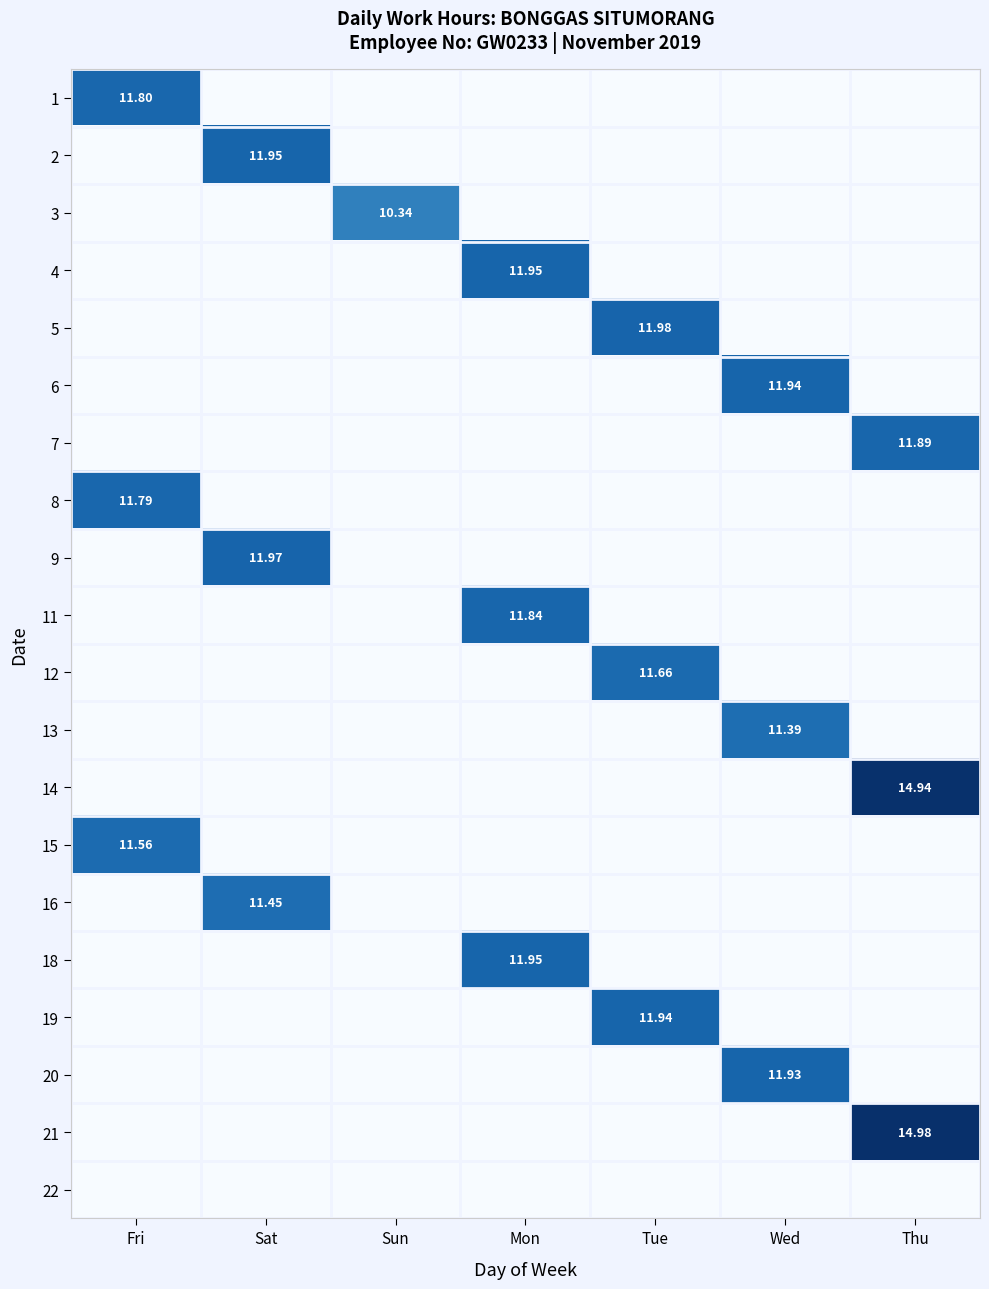

True or false: 20 has a value of 0.0 at Thu.

True